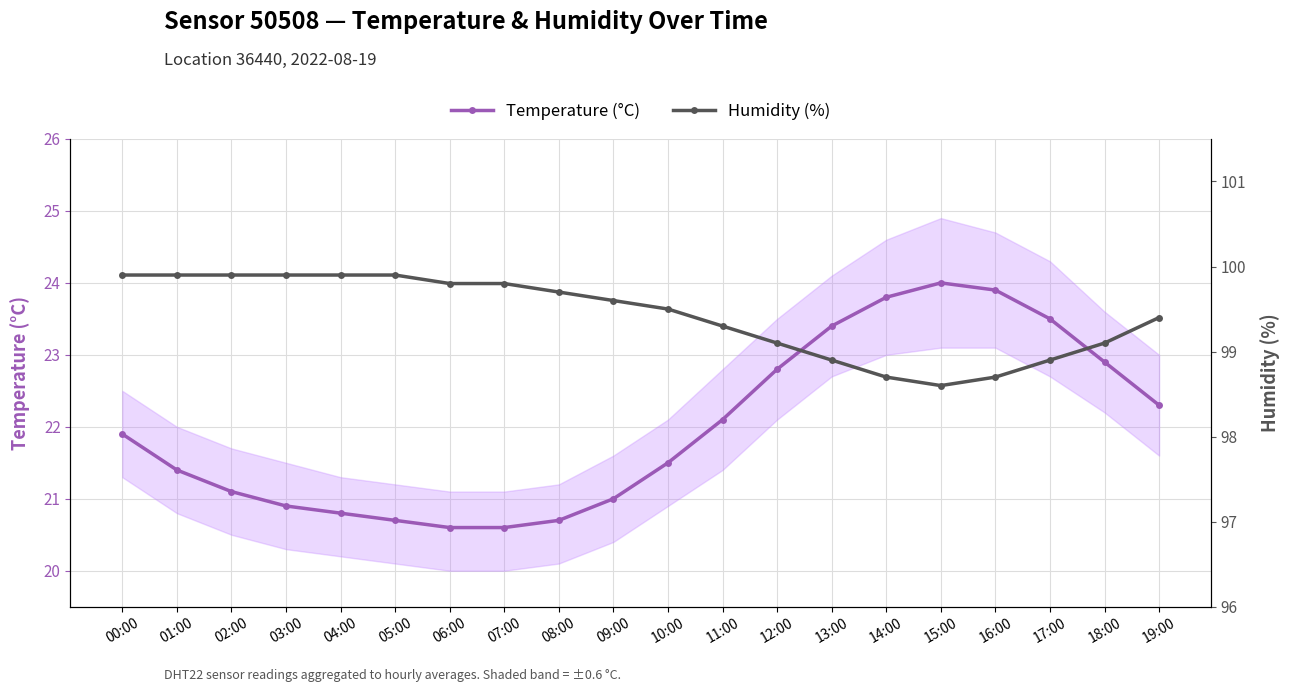

The Humidity (%) series shows 147.5 at 04:00. True or false?

False